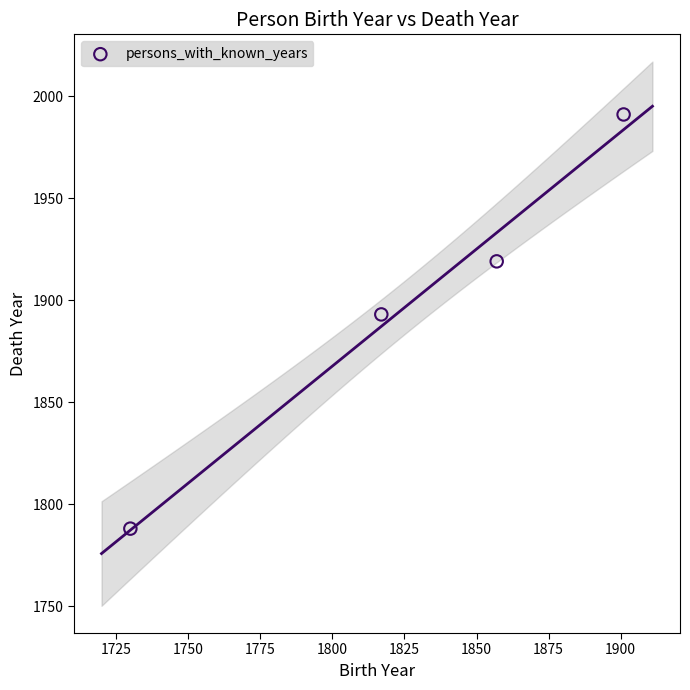

What is the range of X values (max minus min)?

171